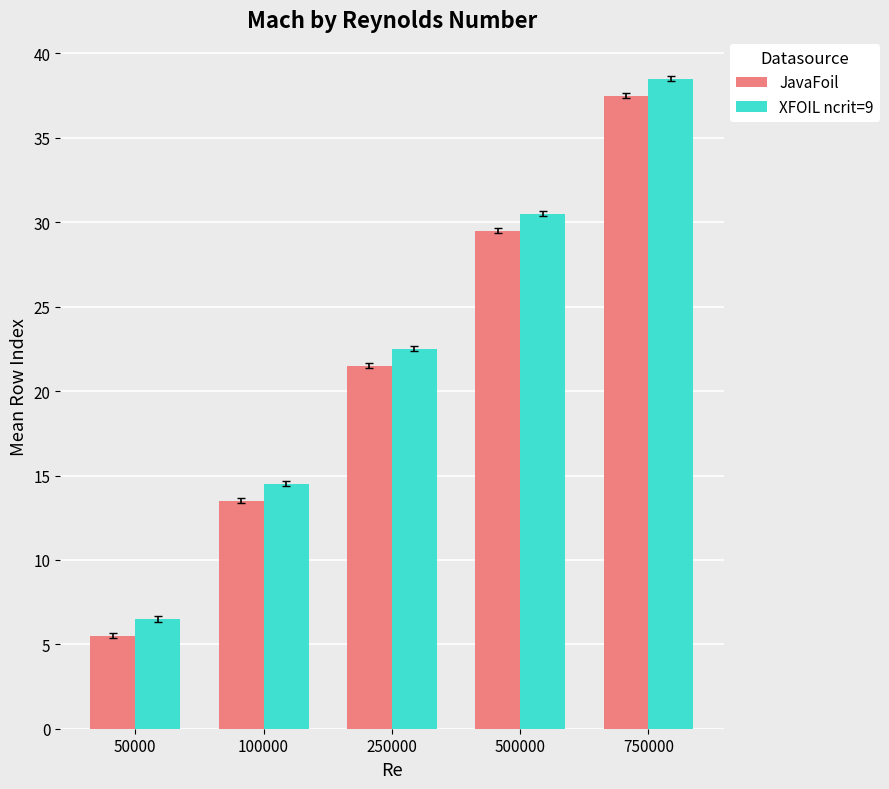

The value of JavaFoil at 750000 is 37.5. True or false?

True